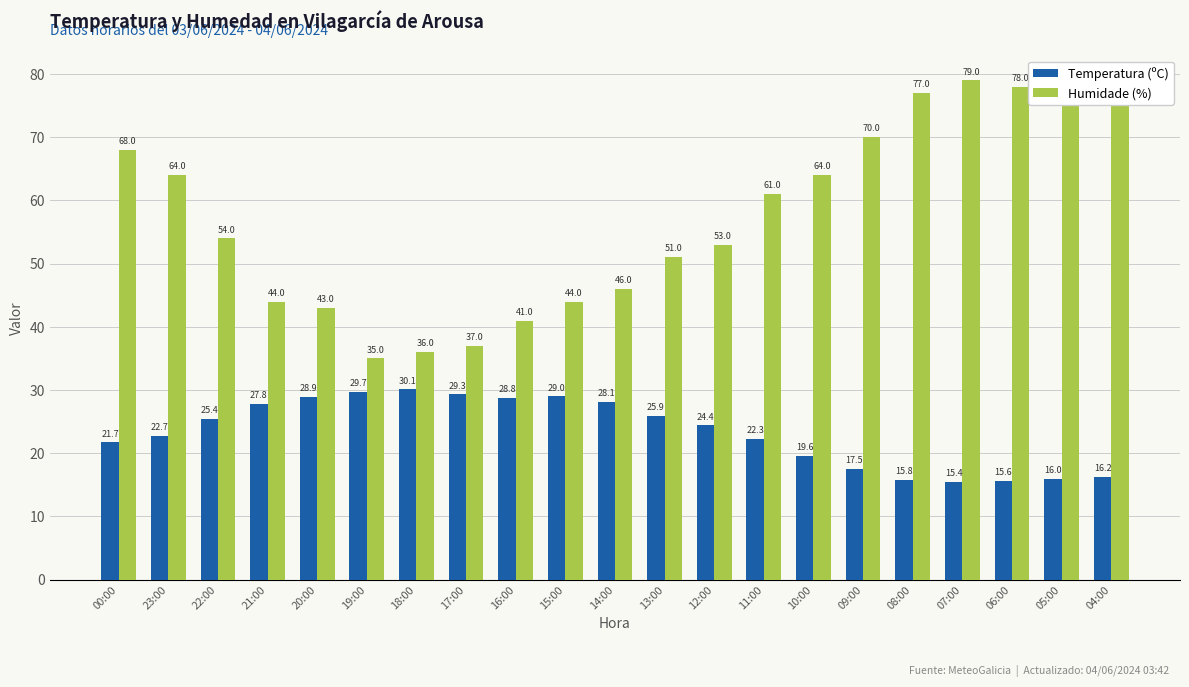

True or false: Temperatura (ºC) has a value of 5.1 at 07:00.

False